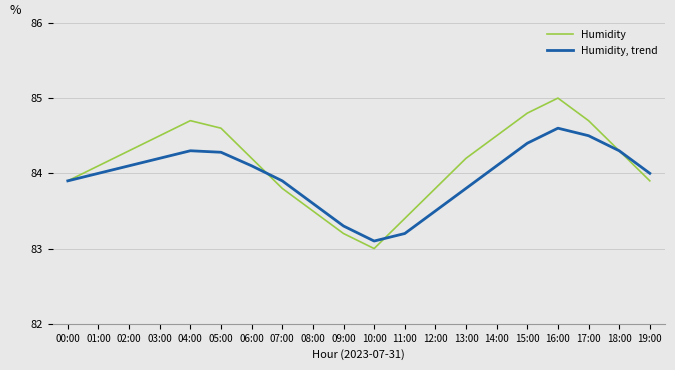

What position from the right is 04:00?

16